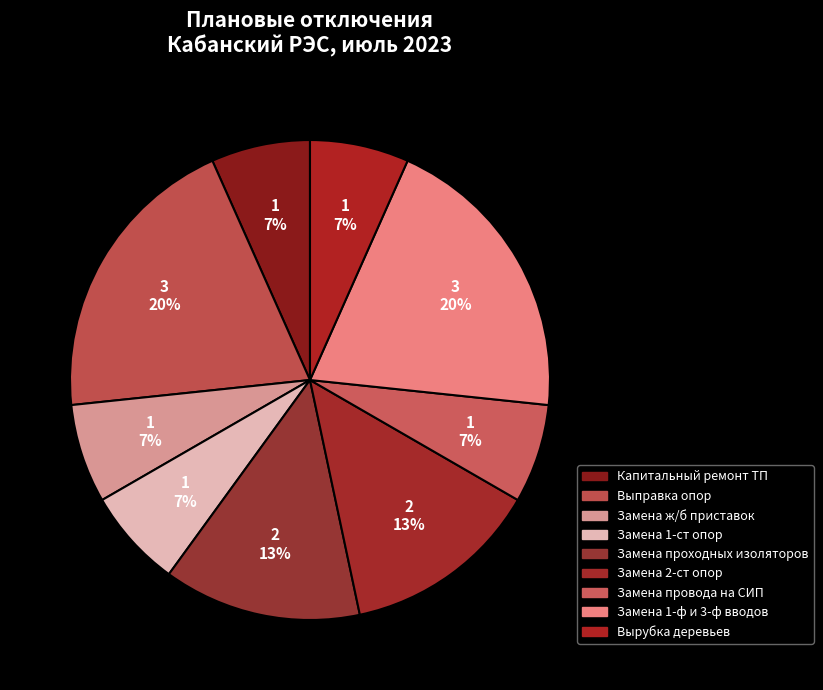

Is it true that Замена провода на СИП is 17% of the pie?

False